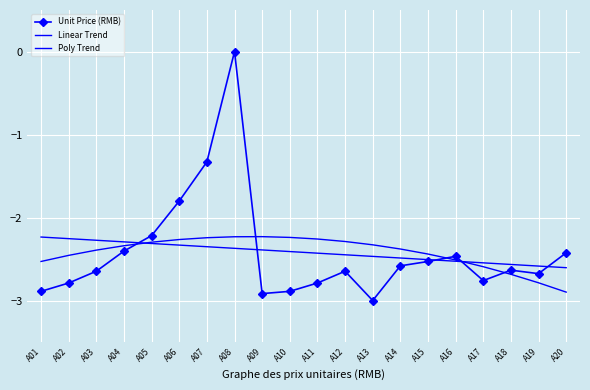

Reading left to right, transcribe all the data shown in this chart.

Unit Price (RMB): -2.9	-2.8	-2.6	-2.4	-2.2	-1.8	-1.3	0.0	-2.9	-2.9	-2.8	-2.6	-3.0	-2.6	-2.5	-2.5	-2.8	-2.6	-2.7	-2.4
Linear Trend: -2.2	-2.3	-2.3	-2.3	-2.3	-2.3	-2.4	-2.4	-2.4	-2.4	-2.4	-2.4	-2.5	-2.5	-2.5	-2.5	-2.5	-2.6	-2.6	-2.6
Poly Trend: -2.5	-2.5	-2.4	-2.3	-2.3	-2.3	-2.2	-2.2	-2.2	-2.2	-2.3	-2.3	-2.3	-2.4	-2.4	-2.5	-2.6	-2.7	-2.8	-2.9